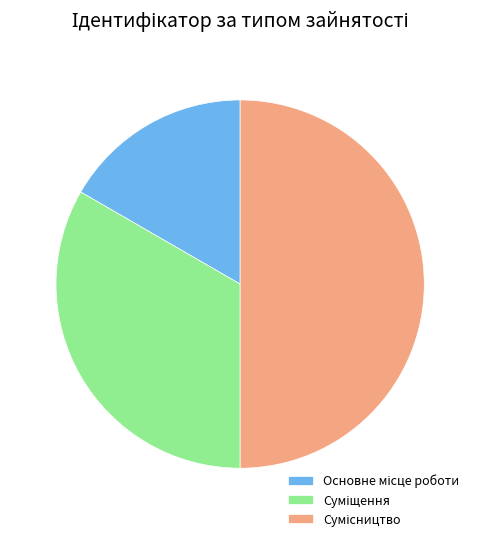

Rank the categories by value from highest to lowest.

Сумісництво, Суміщення, Основне місце роботи